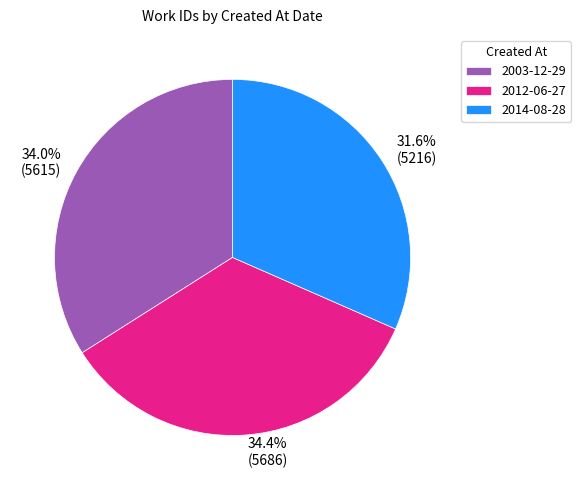

Is it true that 2012-06-27 is 34% of the pie?

True